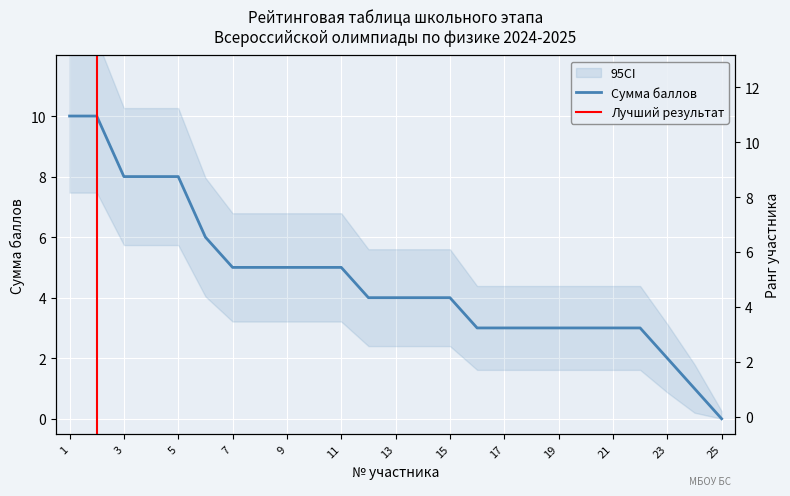

At which label is the value closest to 5?

7